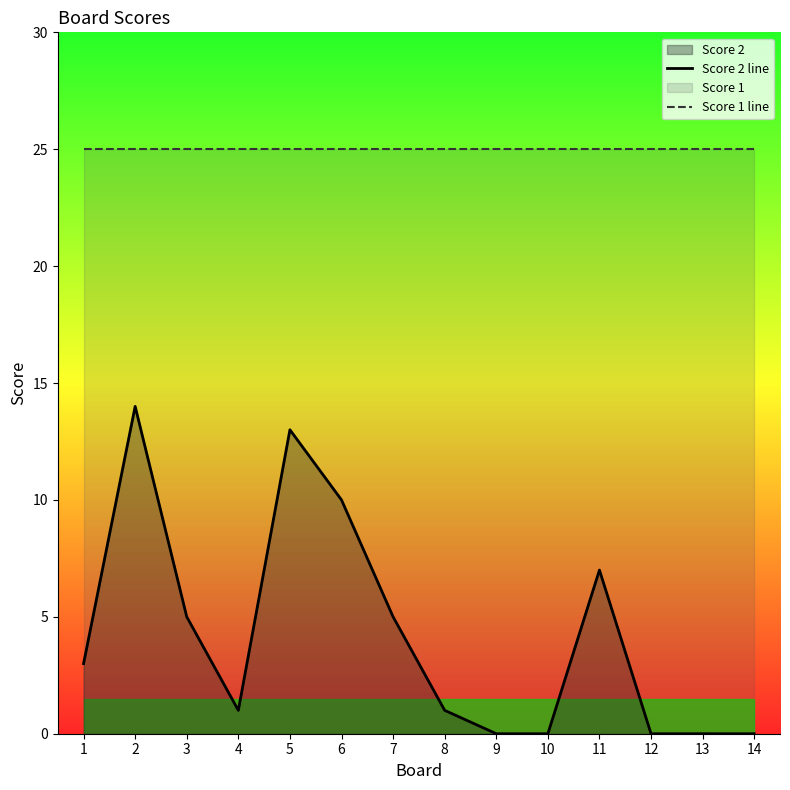

What value does the Score 1 line series have at 4?

25